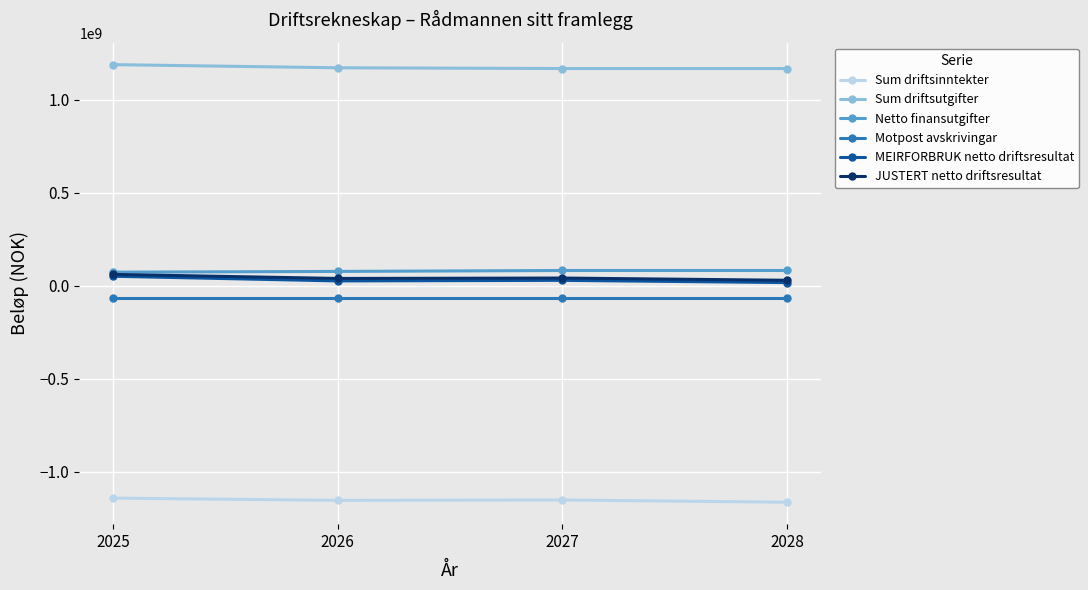

Which category has the highest value in the MEIRFORBRUK netto driftsresultat series?

2025